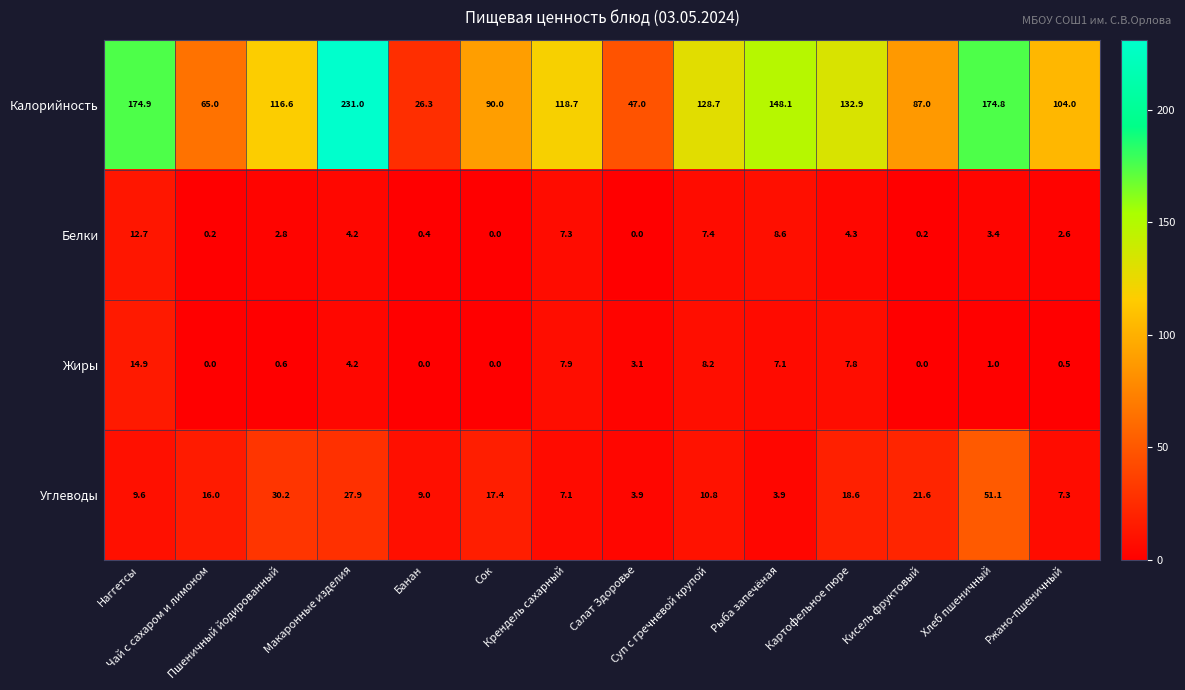

At Картофельное пюре, list the series in order from smallest to largest.

Белки, Жиры, Углеводы, Калорийность